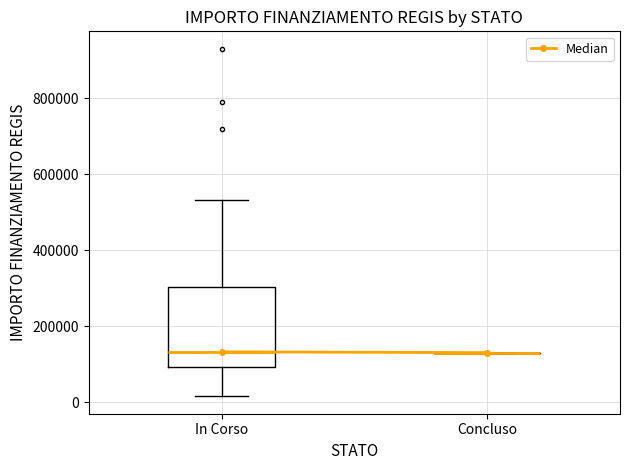

Which box is the tallest, from its lower edge to its upper edge?

In Corso